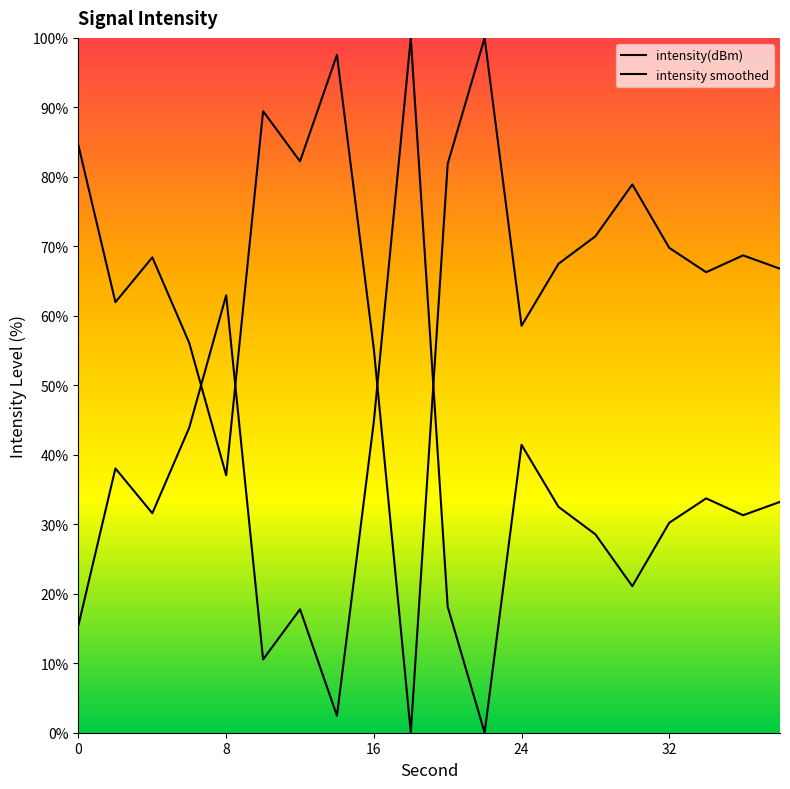

What is the change in value from 12 to 14?

+15.3